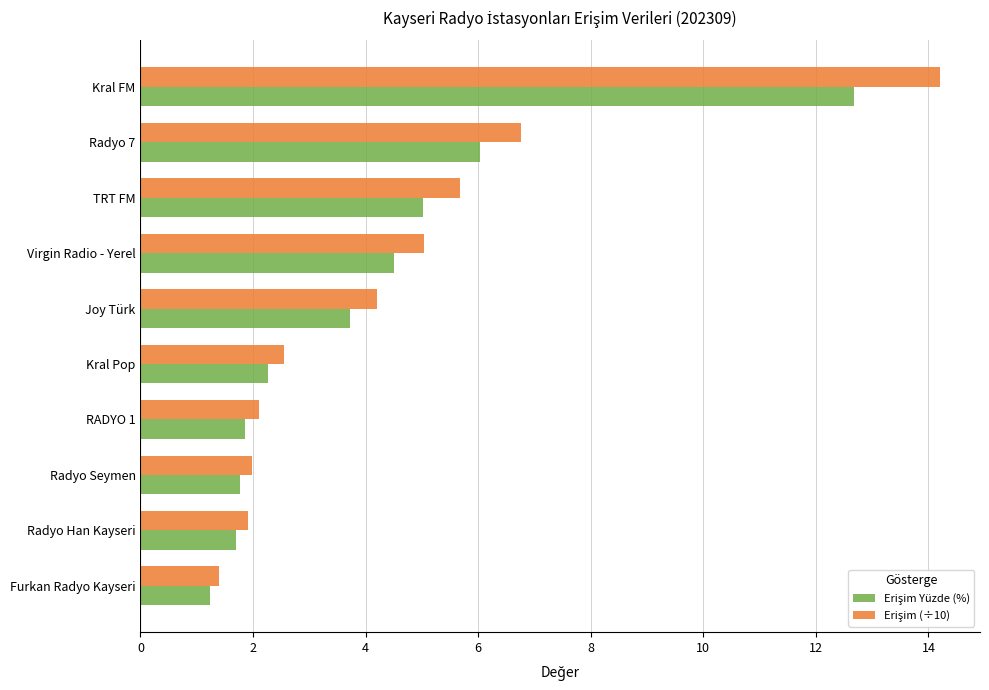

What is the total value across all series at Radyo 7?

12.8